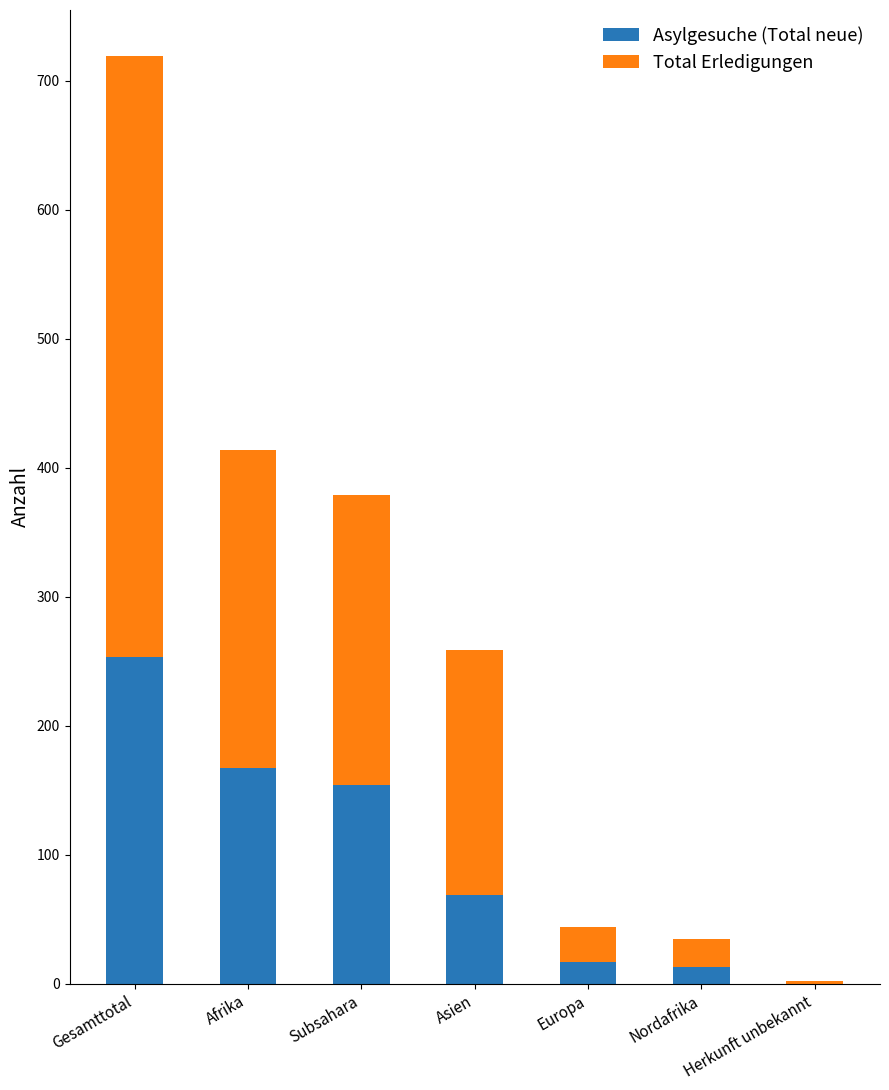

What is the total value across all series at Europa?

44